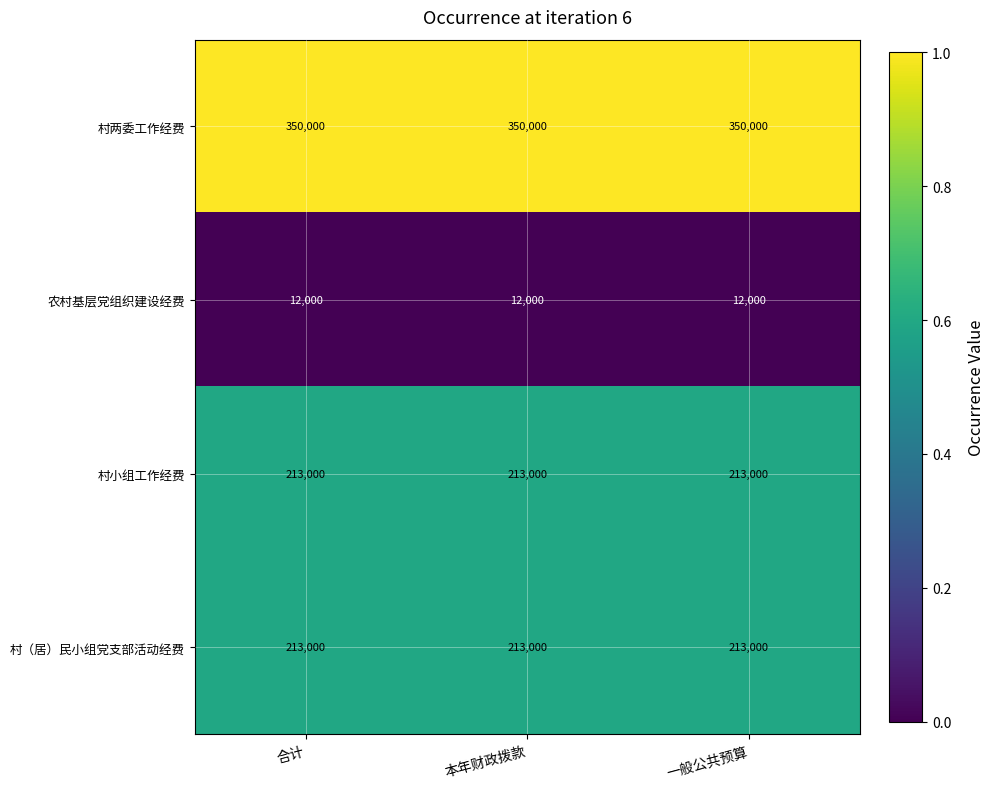

The value of 村两委工作经费 at 一般公共预算 is 350000. True or false?

True